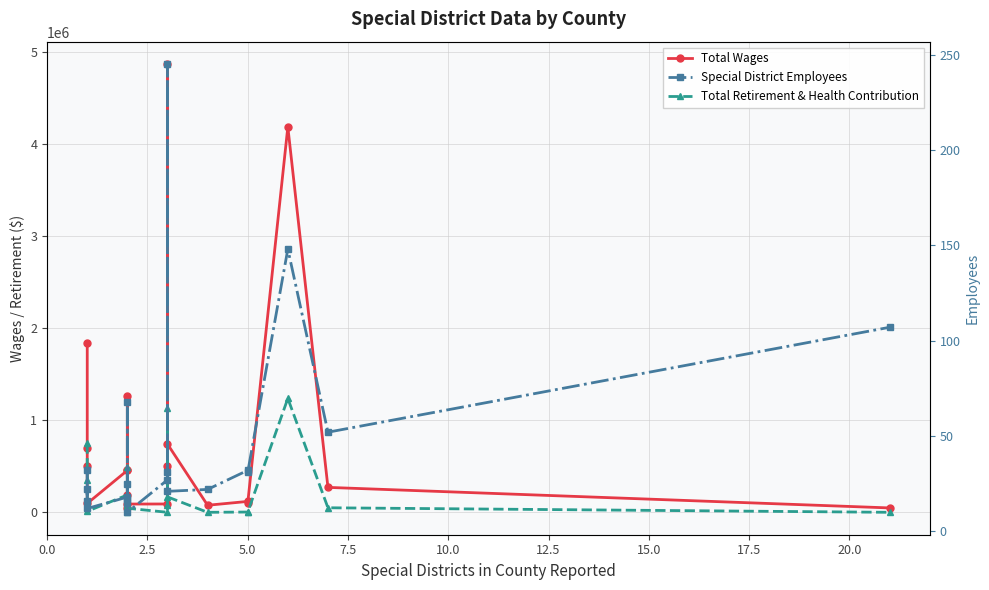

At how many categories does at least one series exceed 3984491?

2